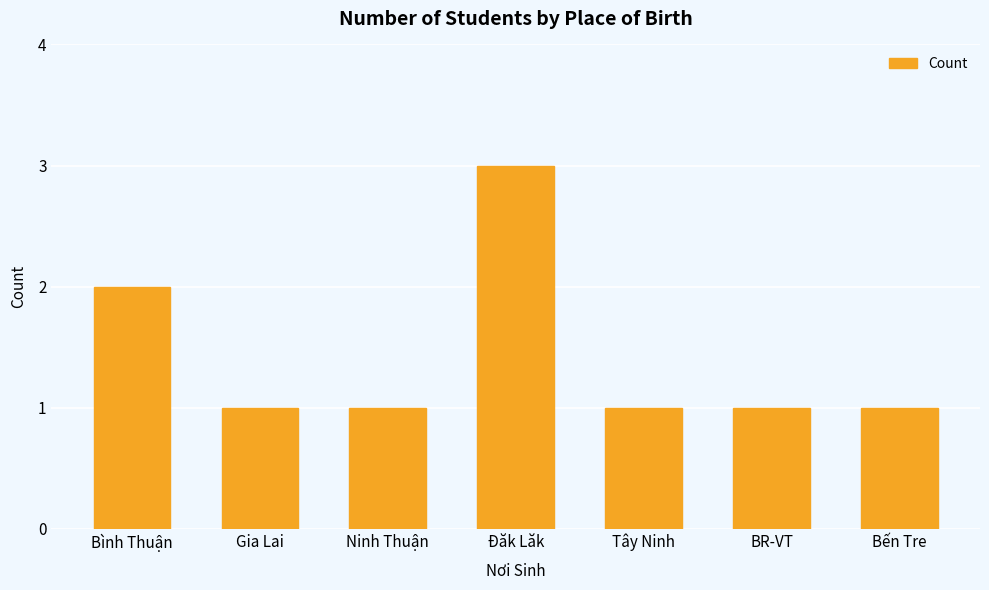

What is the label of the 5th bar from the left?

Tây Ninh